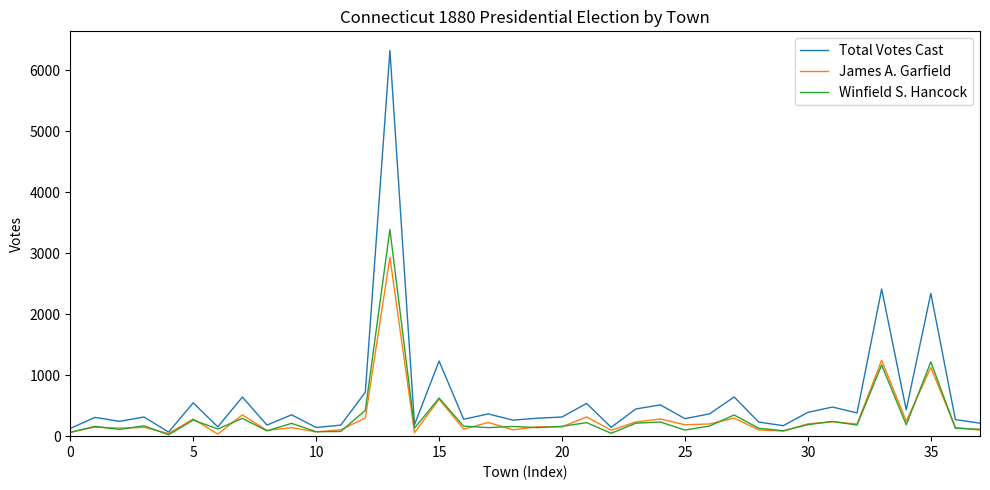

Is this an area chart (filled region under the line)?

No